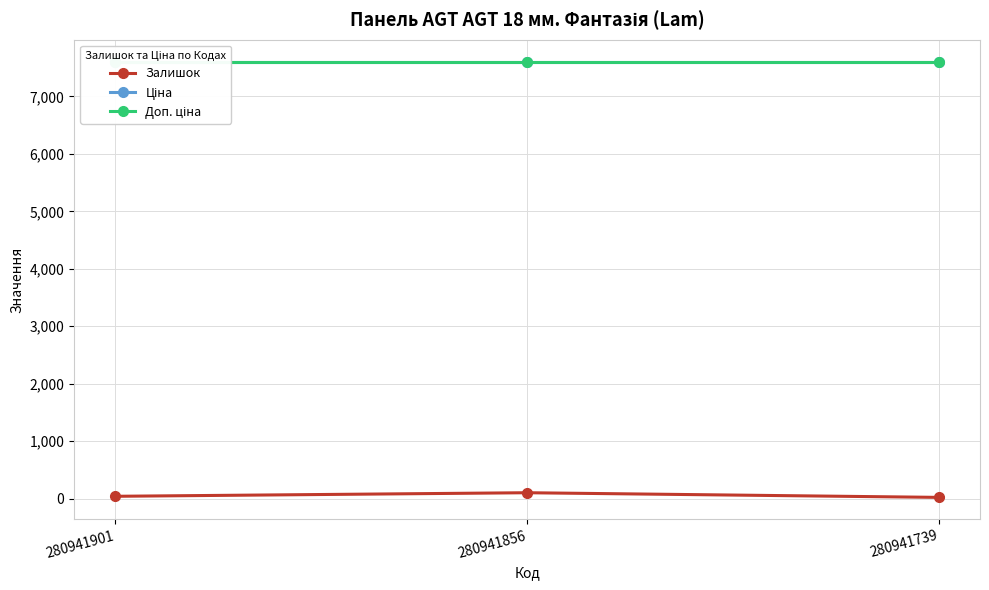

Reading left to right, what are all the values shown in this chart?

Залишок: 41.0	103.0	22.0
Ціна: 7607.2	7607.2	7607.2
Доп. ціна: 7607.2	7607.2	7607.2